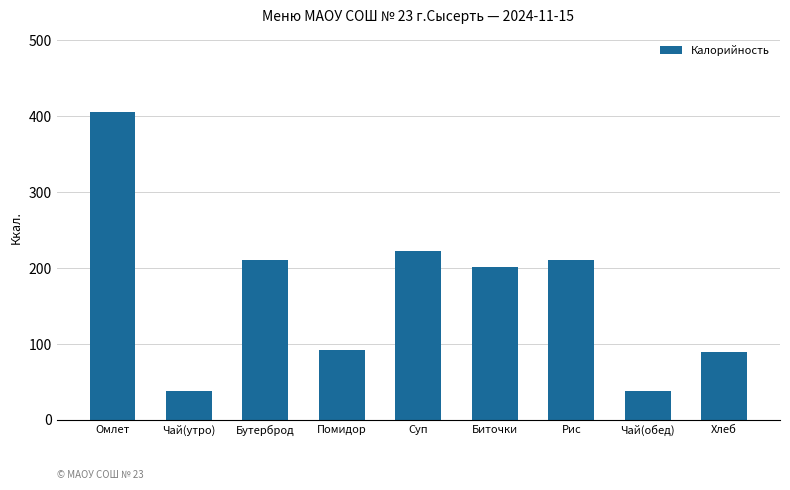

What is the minimum value shown in the chart?

37.8